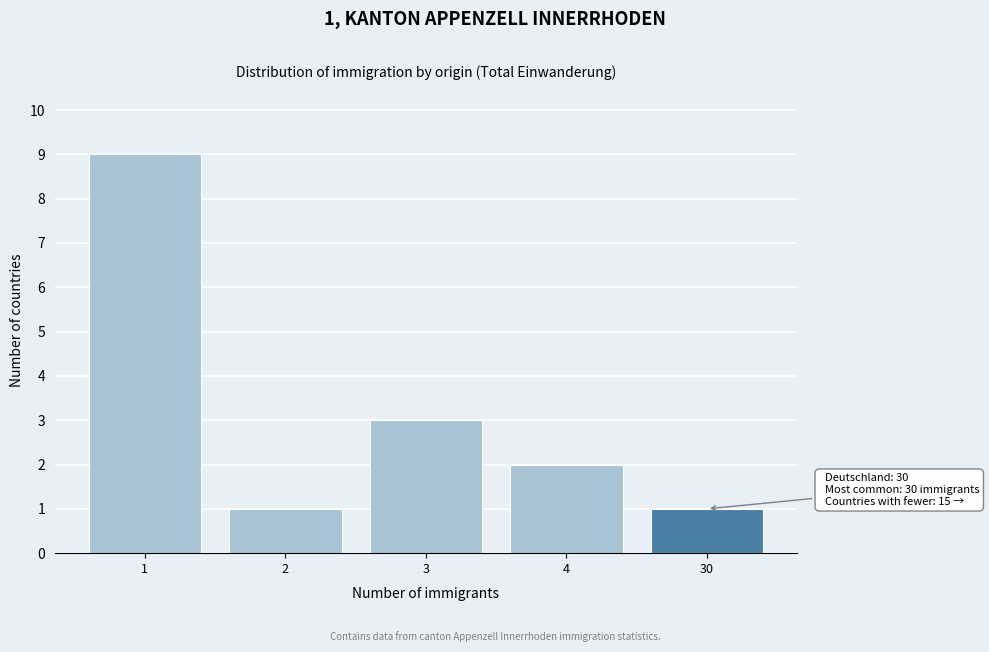

Reading left to right, what are all the values shown in this chart?

1=9	2=1	3=3	4=2	30=1